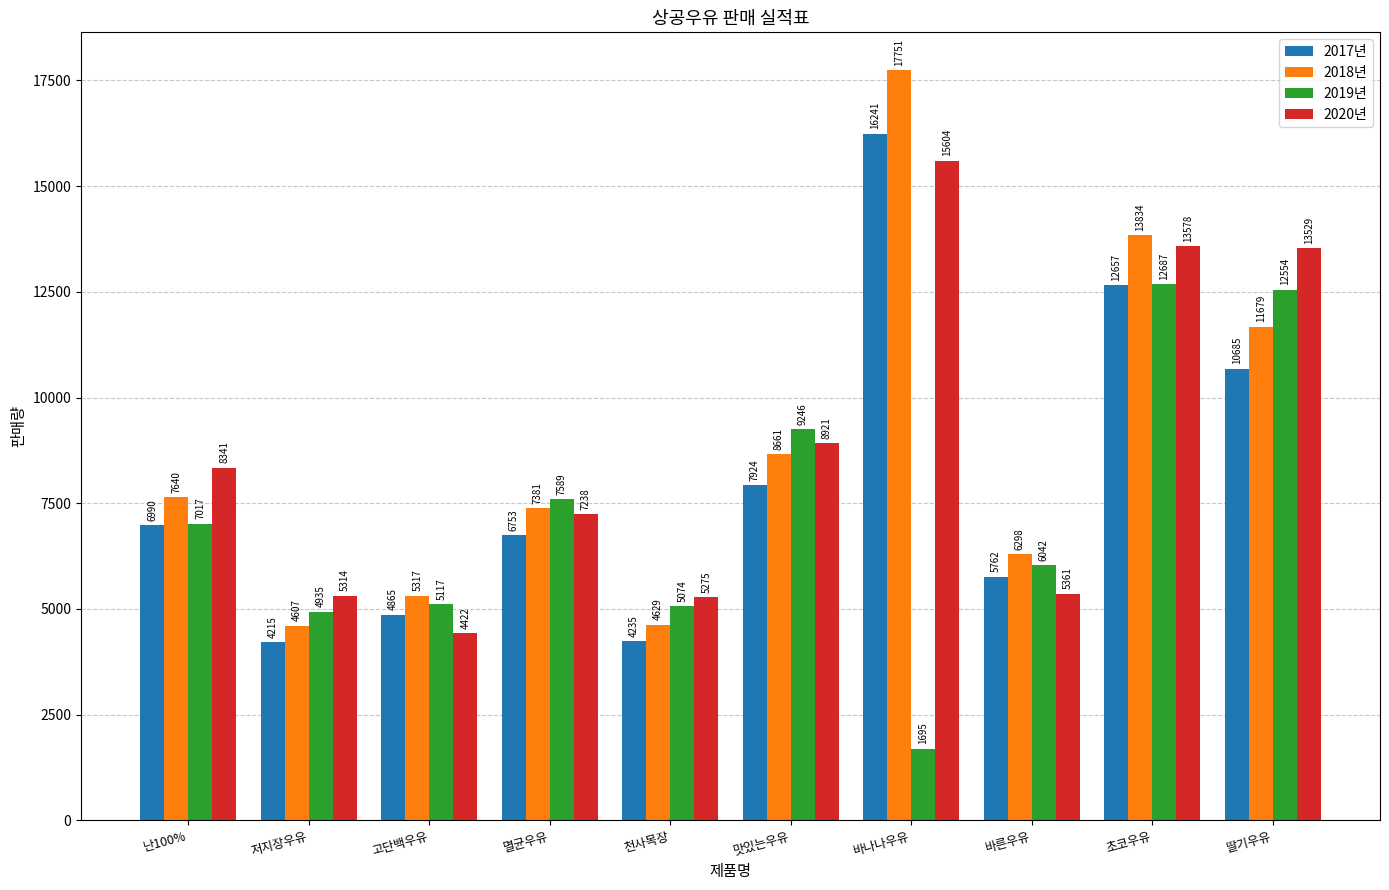

At which label does 2019년 reach its peak?

초코우유